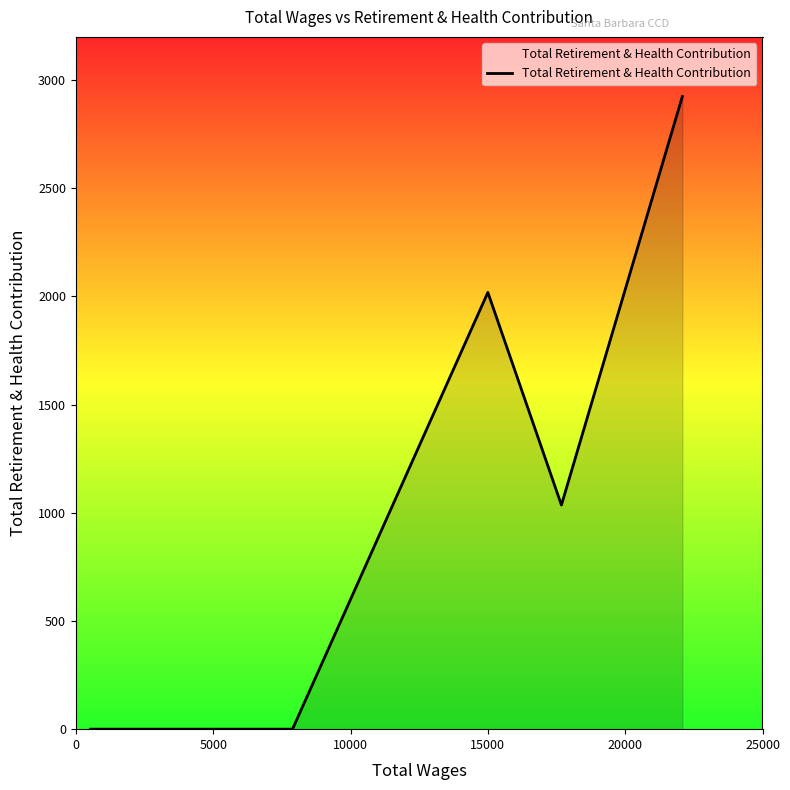

What is the sum of all values?

5980